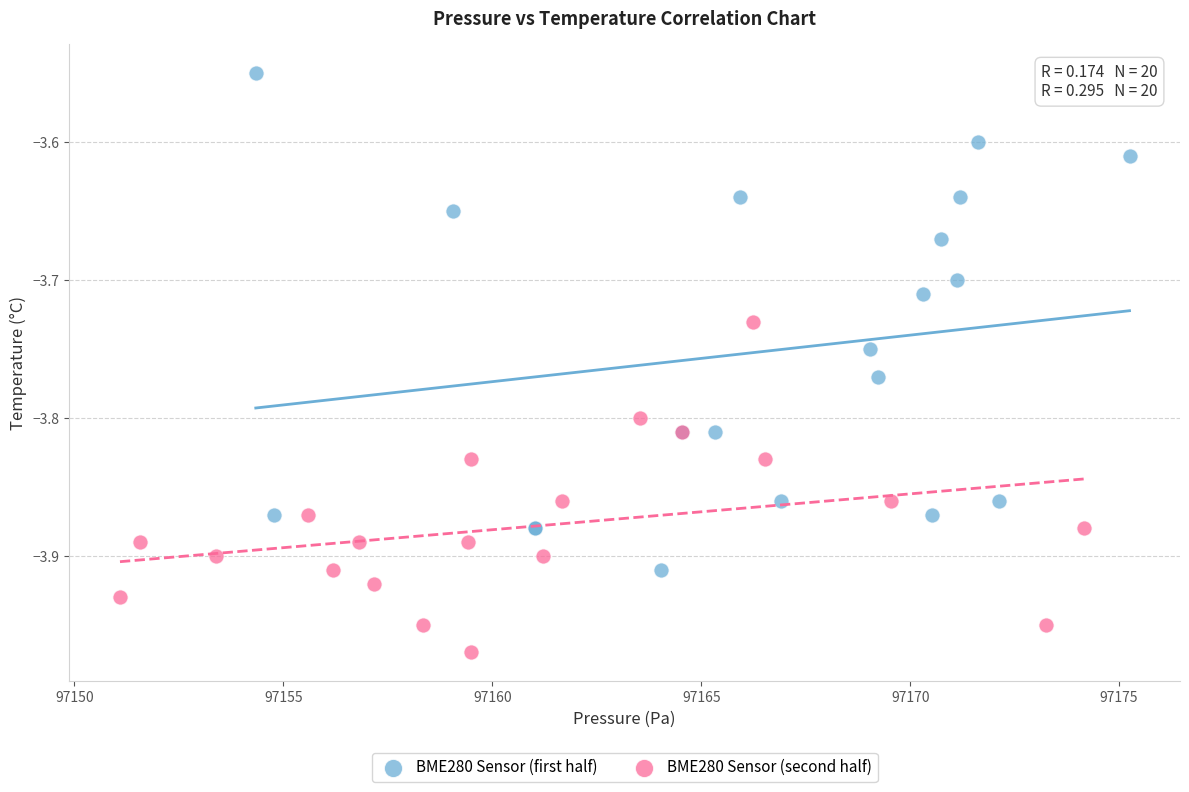

Which series contains the lowest Y value?

BME280 Sensor (second half)